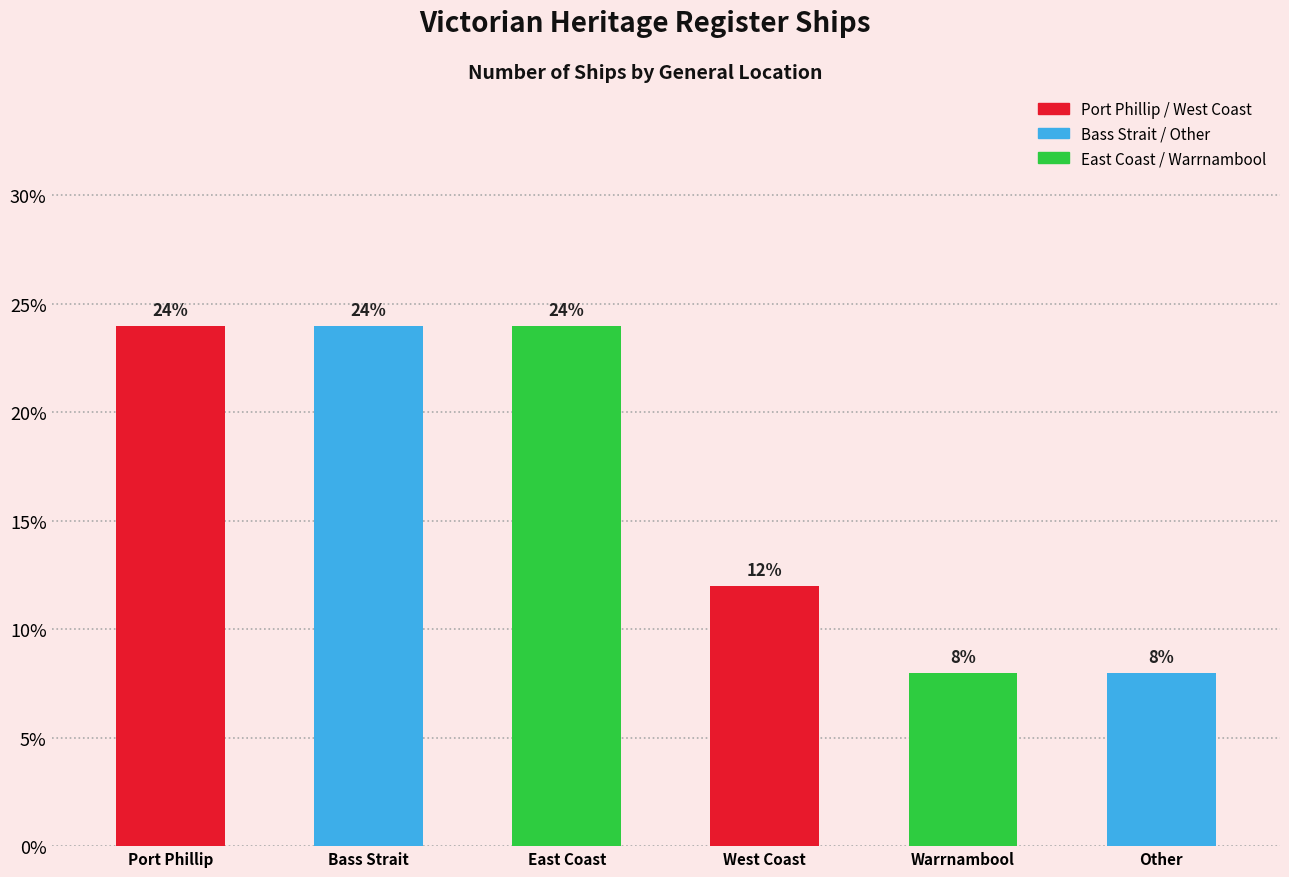

Reading left to right, transcribe all the data shown in this chart.

24	24	24	12	8	8